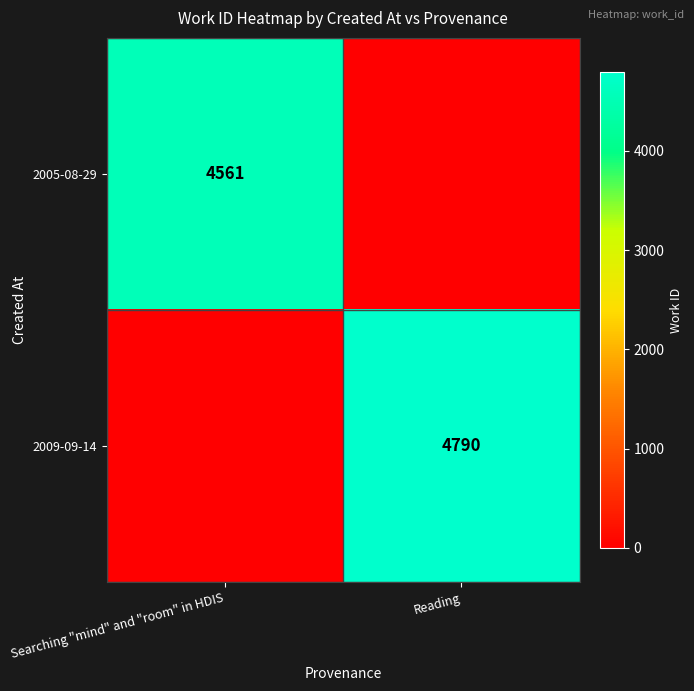

True or false: 2005-08-29 has a value of 4561 at Searching "mind" and "room" in HDIS.

True